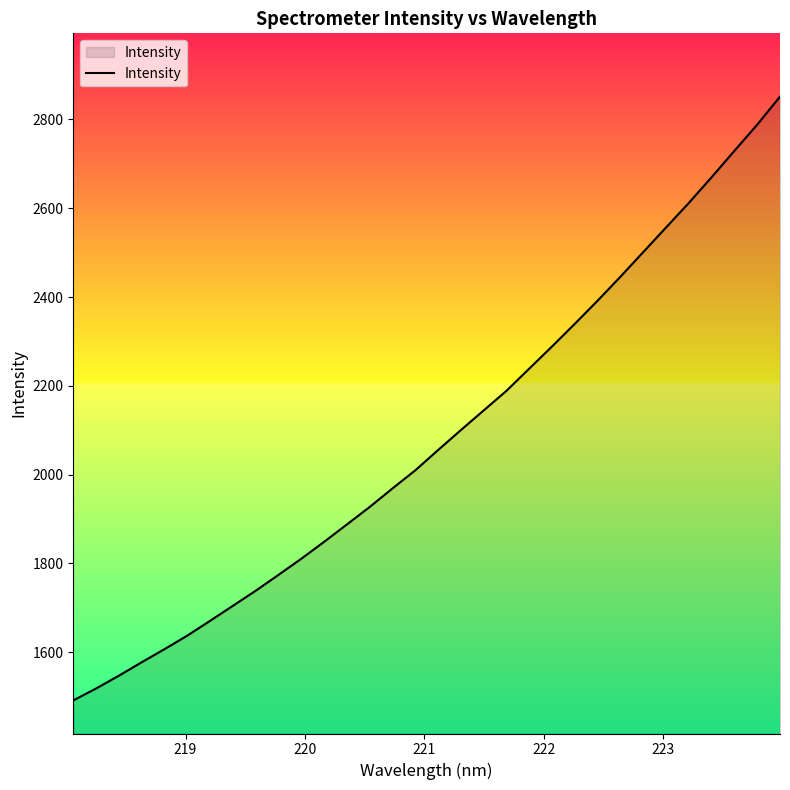

What is the smallest value displayed?

1491.0